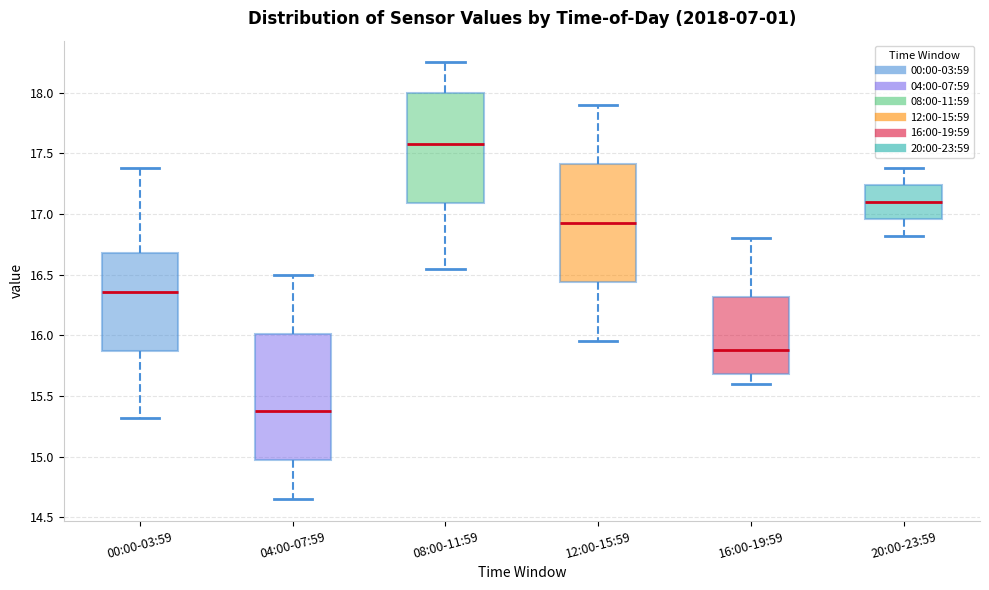

Which box's median line is the lowest?

04:00-07:59